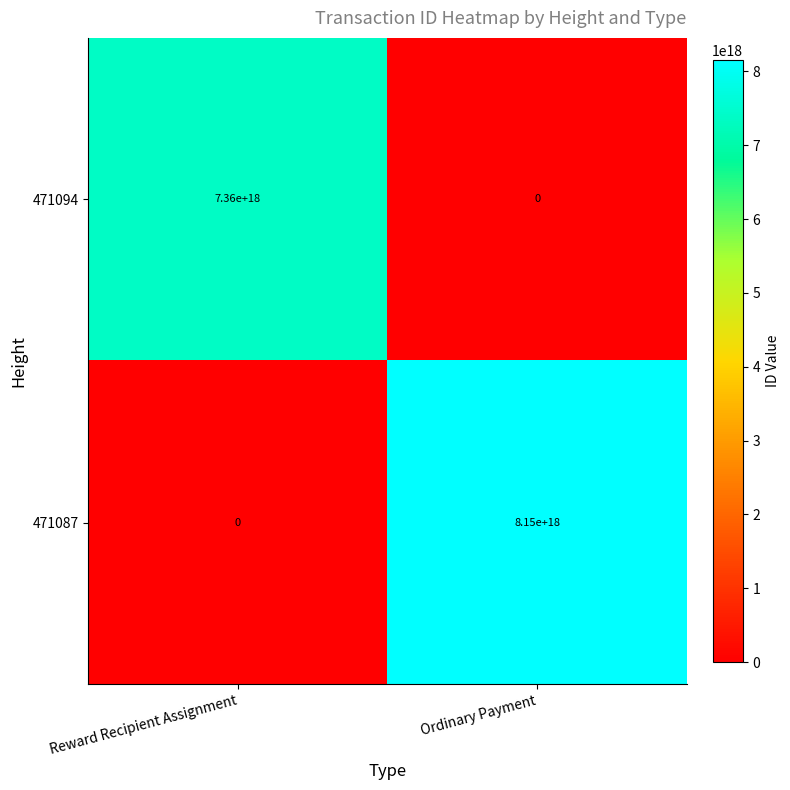

List the series in order of their peak value, lowest first.

471094, 471087